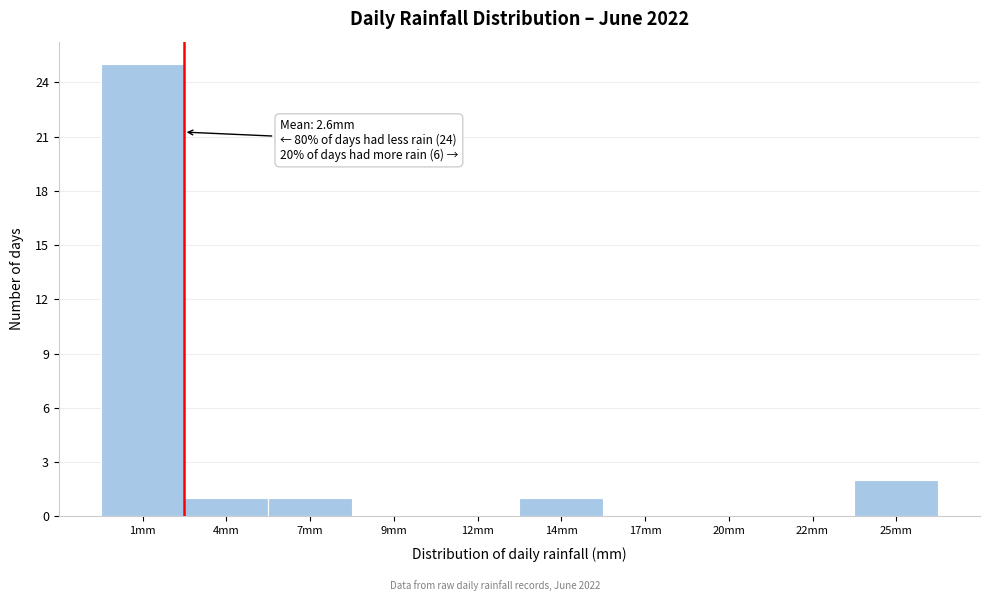

Reading left to right, transcribe all the data shown in this chart.

1mm=25	4mm=1	7mm=1	9mm=0	12mm=0	14mm=1	17mm=0	20mm=0	22mm=0	25mm=2